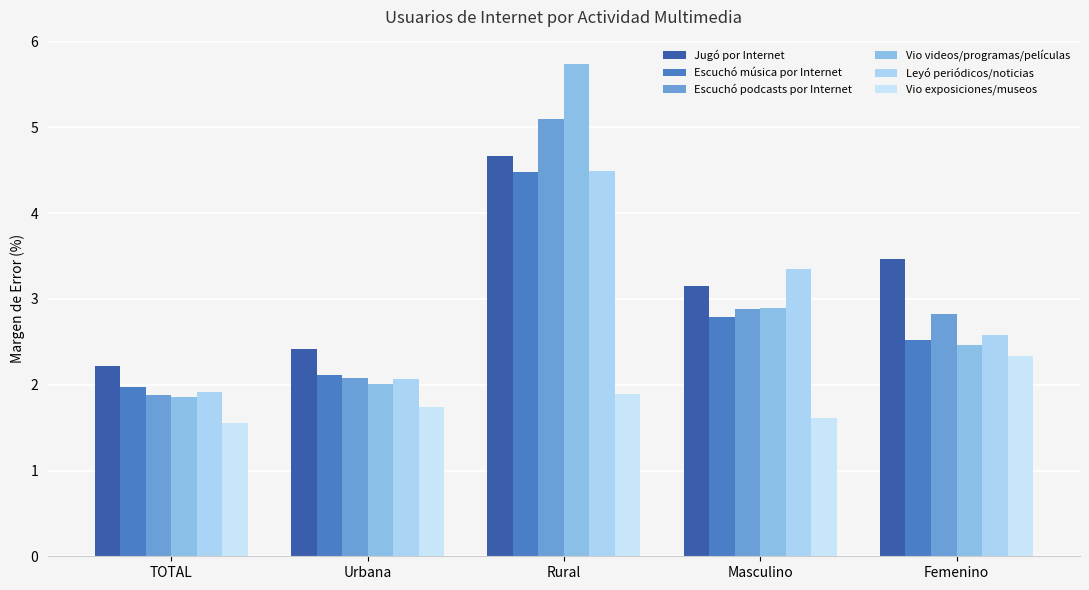

What are all the series names shown in the legend?

Jugó por Internet, Escuchó música por Internet, Escuchó podcasts por Internet, Vio videos/programas/películas, Leyó periódicos/noticias, Vio exposiciones/museos